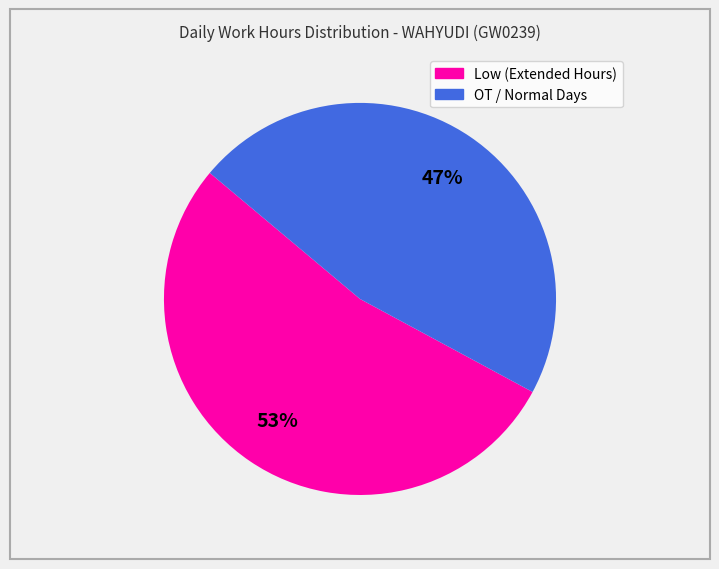

How many slices are in this pie chart?

2